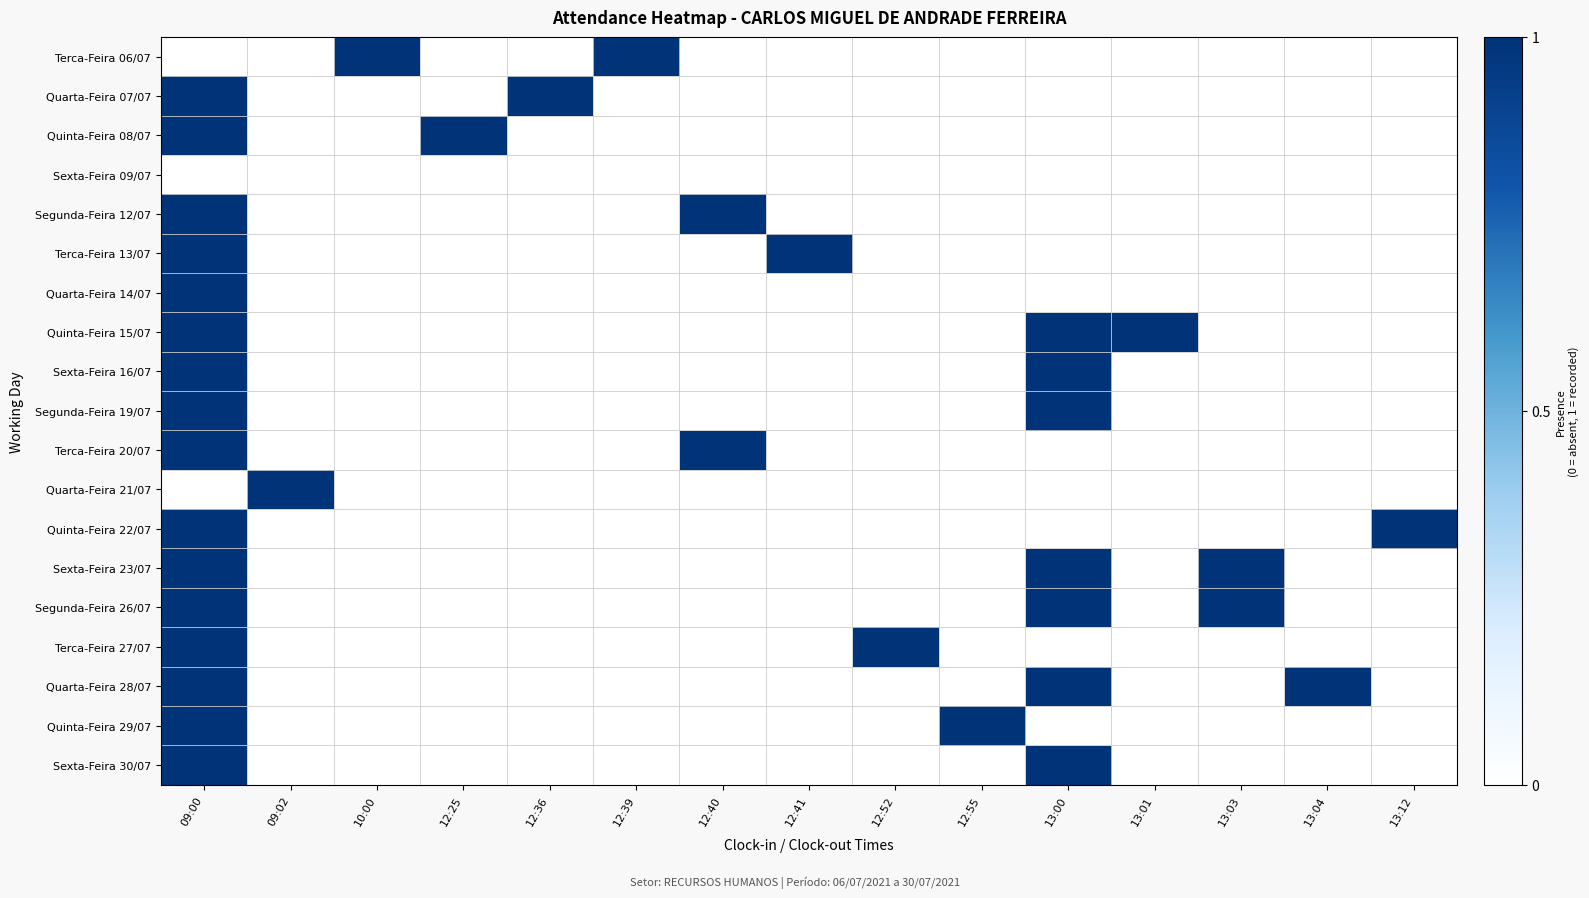

Reading left to right, list all the values displayed in this chart.

Terca-Feira 06/07: 09:00=0	09:02=0	10:00=1	12:25=0	12:36=0	12:39=1	12:40=0	12:41=0	12:52=0	12:55=0	13:00=0	13:01=0	13:03=0	13:04=0	13:12=0
Quarta-Feira 07/07: 09:00=1	09:02=0	10:00=0	12:25=0	12:36=1	12:39=0	12:40=0	12:41=0	12:52=0	12:55=0	13:00=0	13:01=0	13:03=0	13:04=0	13:12=0
Quinta-Feira 08/07: 09:00=1	09:02=0	10:00=0	12:25=1	12:36=0	12:39=0	12:40=0	12:41=0	12:52=0	12:55=0	13:00=0	13:01=0	13:03=0	13:04=0	13:12=0
Sexta-Feira 09/07: 09:00=0	09:02=0	10:00=0	12:25=0	12:36=0	12:39=0	12:40=0	12:41=0	12:52=0	12:55=0	13:00=0	13:01=0	13:03=0	13:04=0	13:12=0
Segunda-Feira 12/07: 09:00=1	09:02=0	10:00=0	12:25=0	12:36=0	12:39=0	12:40=1	12:41=0	12:52=0	12:55=0	13:00=0	13:01=0	13:03=0	13:04=0	13:12=0
Terca-Feira 13/07: 09:00=1	09:02=0	10:00=0	12:25=0	12:36=0	12:39=0	12:40=0	12:41=1	12:52=0	12:55=0	13:00=0	13:01=0	13:03=0	13:04=0	13:12=0
Quarta-Feira 14/07: 09:00=1	09:02=0	10:00=0	12:25=0	12:36=0	12:39=0	12:40=0	12:41=0	12:52=0	12:55=0	13:00=0	13:01=0	13:03=0	13:04=0	13:12=0
Quinta-Feira 15/07: 09:00=1	09:02=0	10:00=0	12:25=0	12:36=0	12:39=0	12:40=0	12:41=0	12:52=0	12:55=0	13:00=1	13:01=1	13:03=0	13:04=0	13:12=0
Sexta-Feira 16/07: 09:00=1	09:02=0	10:00=0	12:25=0	12:36=0	12:39=0	12:40=0	12:41=0	12:52=0	12:55=0	13:00=1	13:01=0	13:03=0	13:04=0	13:12=0
Segunda-Feira 19/07: 09:00=1	09:02=0	10:00=0	12:25=0	12:36=0	12:39=0	12:40=0	12:41=0	12:52=0	12:55=0	13:00=1	13:01=0	13:03=0	13:04=0	13:12=0
Terca-Feira 20/07: 09:00=1	09:02=0	10:00=0	12:25=0	12:36=0	12:39=0	12:40=1	12:41=0	12:52=0	12:55=0	13:00=0	13:01=0	13:03=0	13:04=0	13:12=0
Quarta-Feira 21/07: 09:00=0	09:02=1	10:00=0	12:25=0	12:36=0	12:39=0	12:40=0	12:41=0	12:52=0	12:55=0	13:00=0	13:01=0	13:03=0	13:04=0	13:12=0
Quinta-Feira 22/07: 09:00=1	09:02=0	10:00=0	12:25=0	12:36=0	12:39=0	12:40=0	12:41=0	12:52=0	12:55=0	13:00=0	13:01=0	13:03=0	13:04=0	13:12=1
Sexta-Feira 23/07: 09:00=1	09:02=0	10:00=0	12:25=0	12:36=0	12:39=0	12:40=0	12:41=0	12:52=0	12:55=0	13:00=1	13:01=0	13:03=1	13:04=0	13:12=0
Segunda-Feira 26/07: 09:00=1	09:02=0	10:00=0	12:25=0	12:36=0	12:39=0	12:40=0	12:41=0	12:52=0	12:55=0	13:00=1	13:01=0	13:03=1	13:04=0	13:12=0
Terca-Feira 27/07: 09:00=1	09:02=0	10:00=0	12:25=0	12:36=0	12:39=0	12:40=0	12:41=0	12:52=1	12:55=0	13:00=0	13:01=0	13:03=0	13:04=0	13:12=0
Quarta-Feira 28/07: 09:00=1	09:02=0	10:00=0	12:25=0	12:36=0	12:39=0	12:40=0	12:41=0	12:52=0	12:55=0	13:00=1	13:01=0	13:03=0	13:04=1	13:12=0
Quinta-Feira 29/07: 09:00=1	09:02=0	10:00=0	12:25=0	12:36=0	12:39=0	12:40=0	12:41=0	12:52=0	12:55=1	13:00=0	13:01=0	13:03=0	13:04=0	13:12=0
Sexta-Feira 30/07: 09:00=1	09:02=0	10:00=0	12:25=0	12:36=0	12:39=0	12:40=0	12:41=0	12:52=0	12:55=0	13:00=1	13:01=0	13:03=0	13:04=0	13:12=0